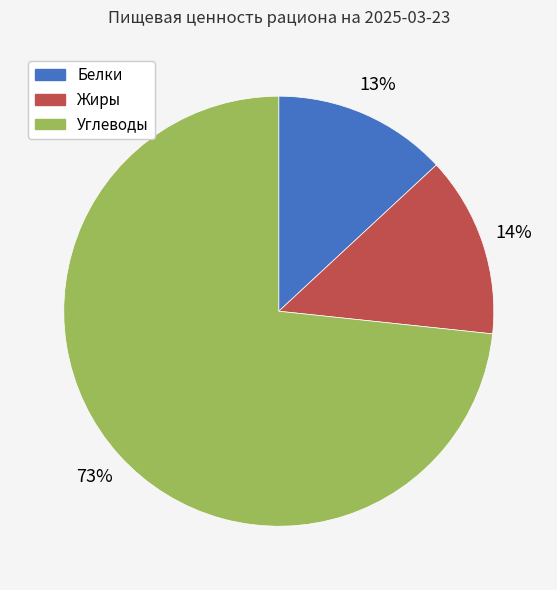

Does any single category account for the majority?

Yes